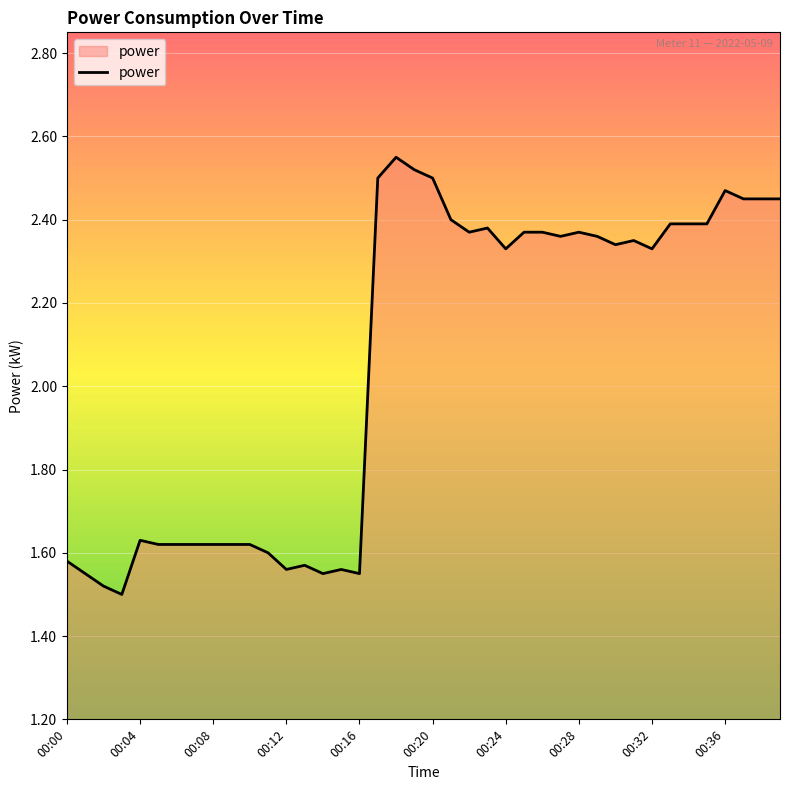

Does the chart display data point markers on the line(s)?

No